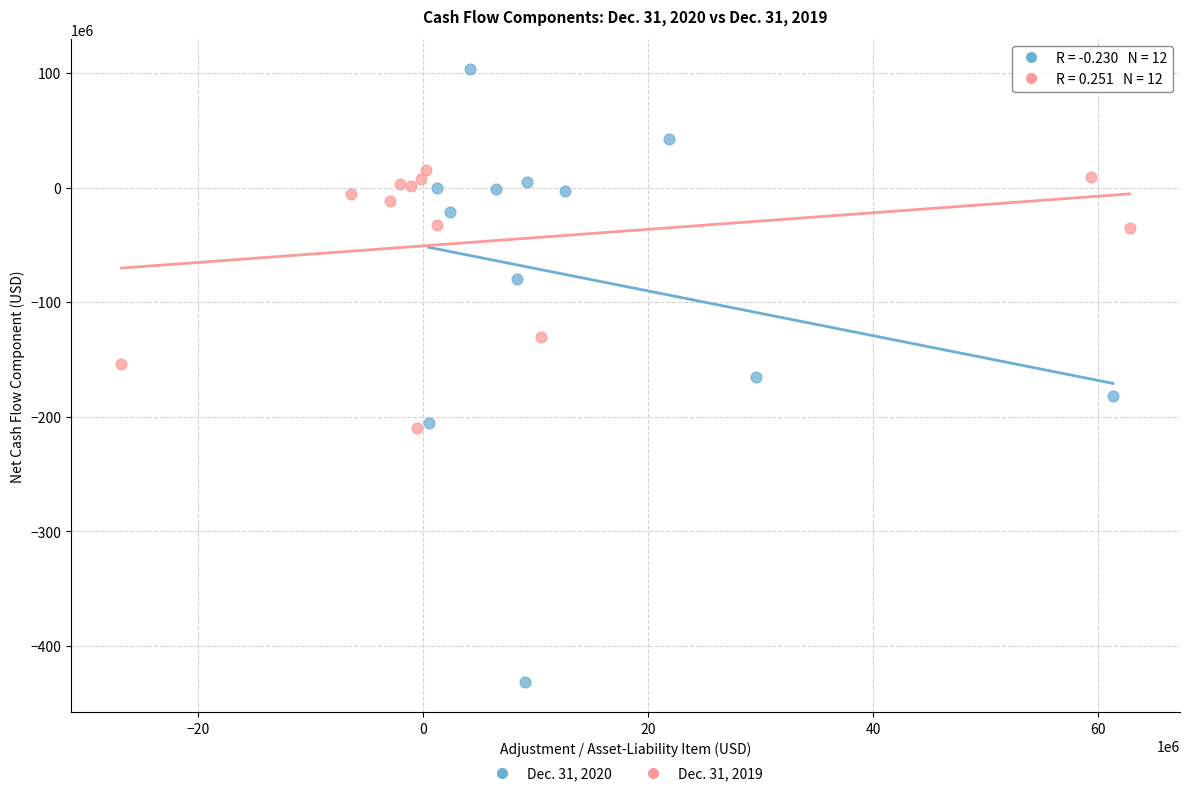

Which series reaches the maximum Y coordinate?

Dec. 31, 2020